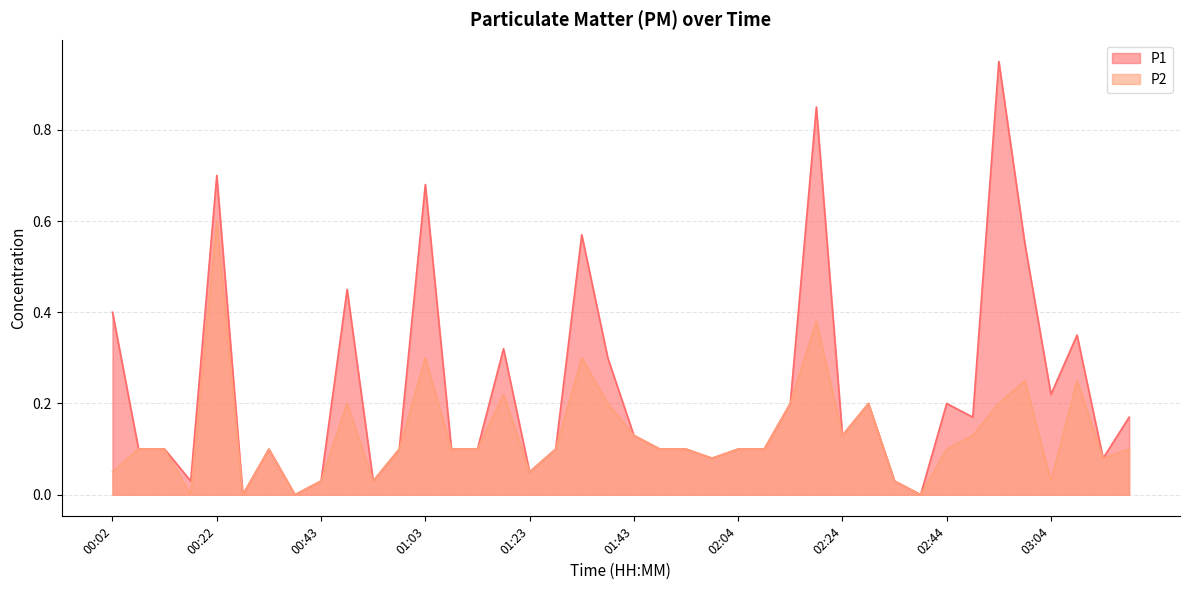

True or false: P1 and P2 cross at least once.

False